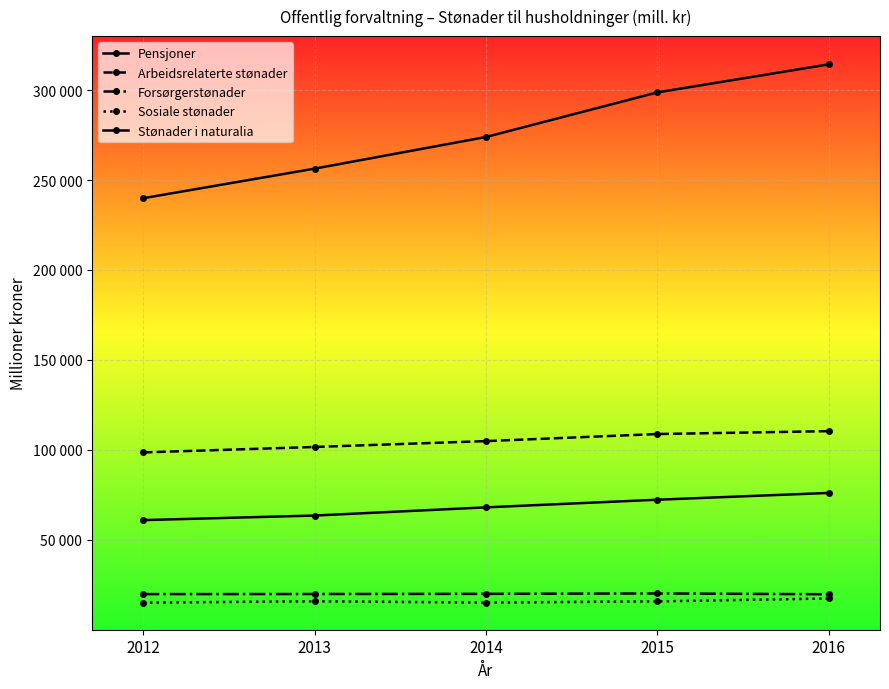

What are all the series names shown in the legend?

Pensjoner, Arbeidsrelaterte stønader, Forsørgerstønader, Sosiale stønader, Stønader i naturalia